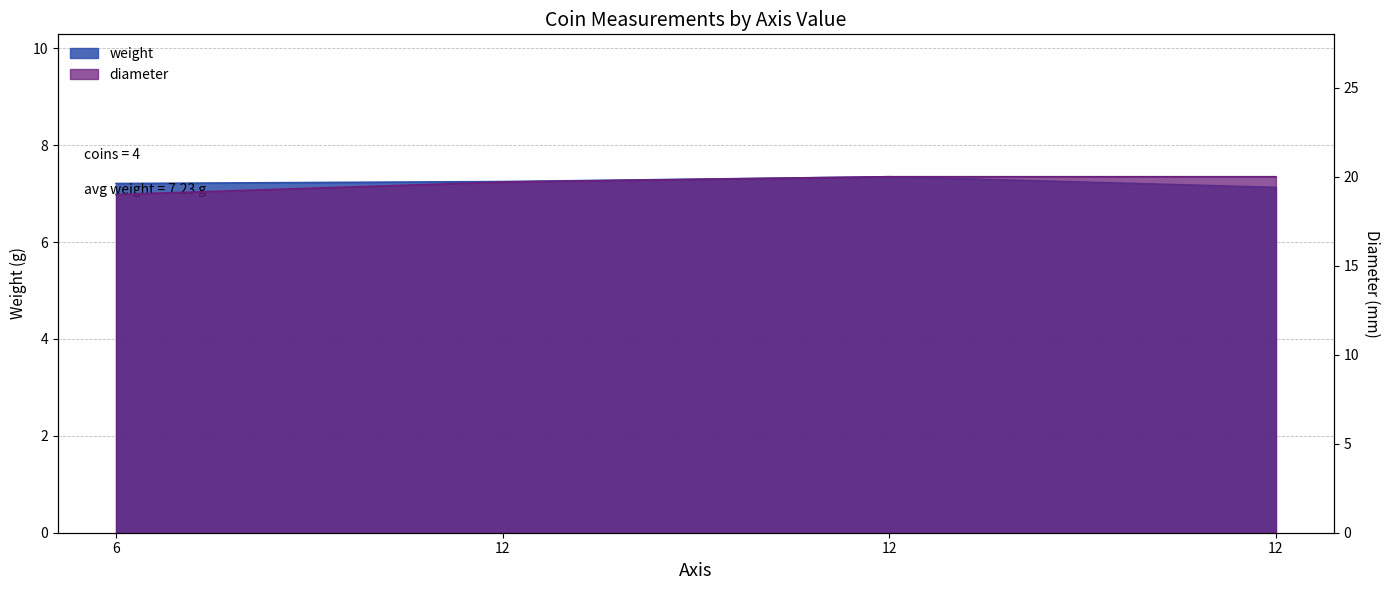

Which series has the largest total across all categories?

diameter